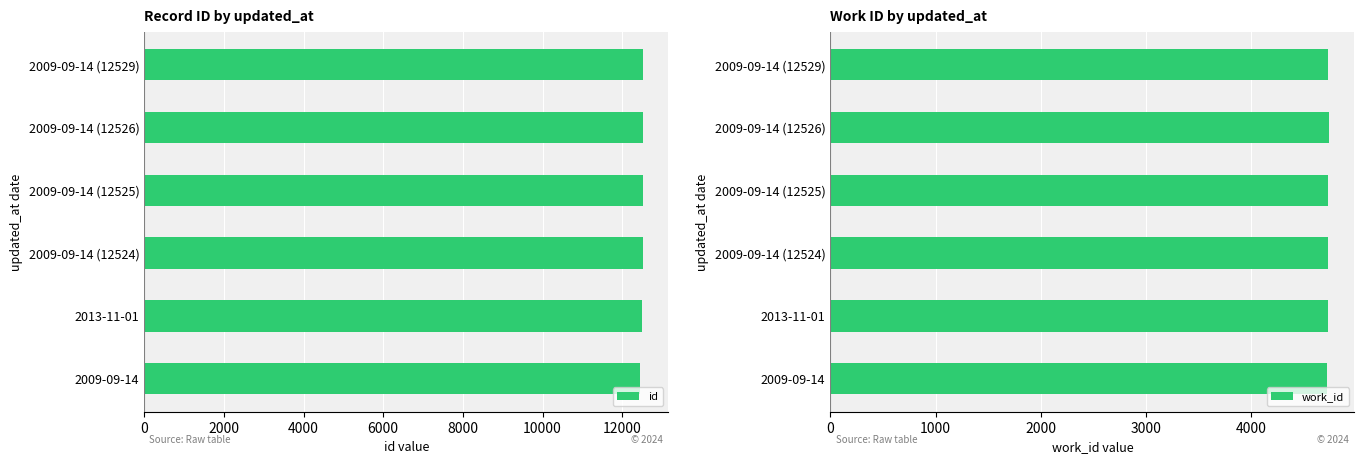

What value does the id series have at 2009-09-14 (12526)?

12526